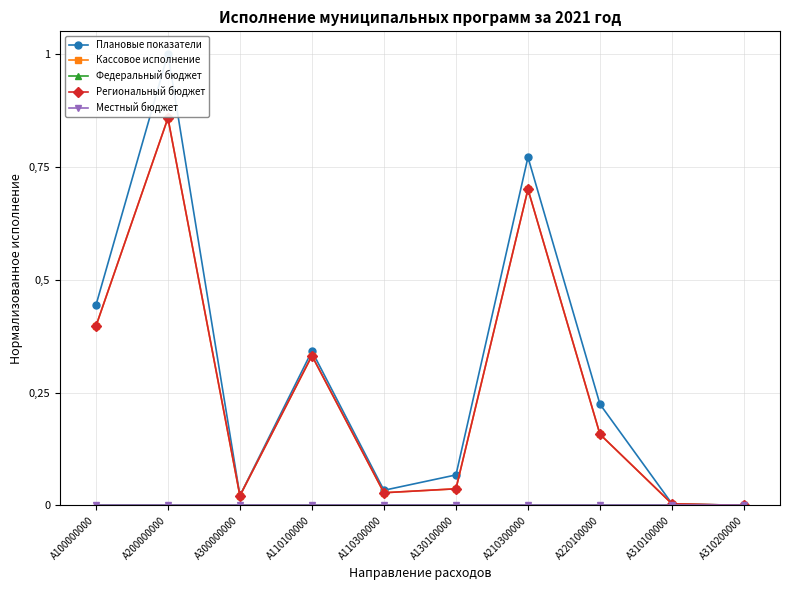

Which series changed the most between A100000000 and A110300000?

Плановые показатели